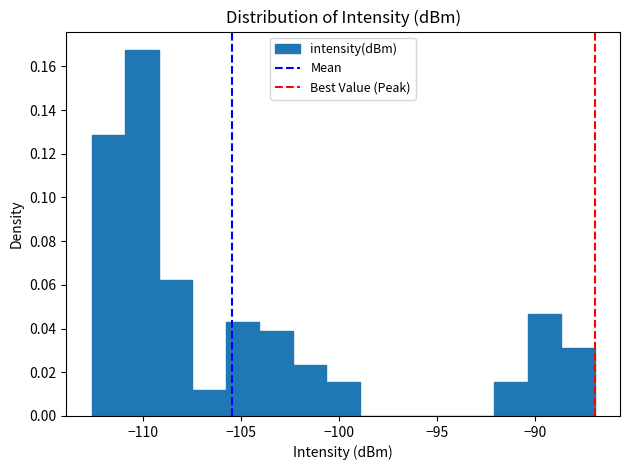

Read against the x-axis, roughly where is the centre of the tallest bar?

-110.0